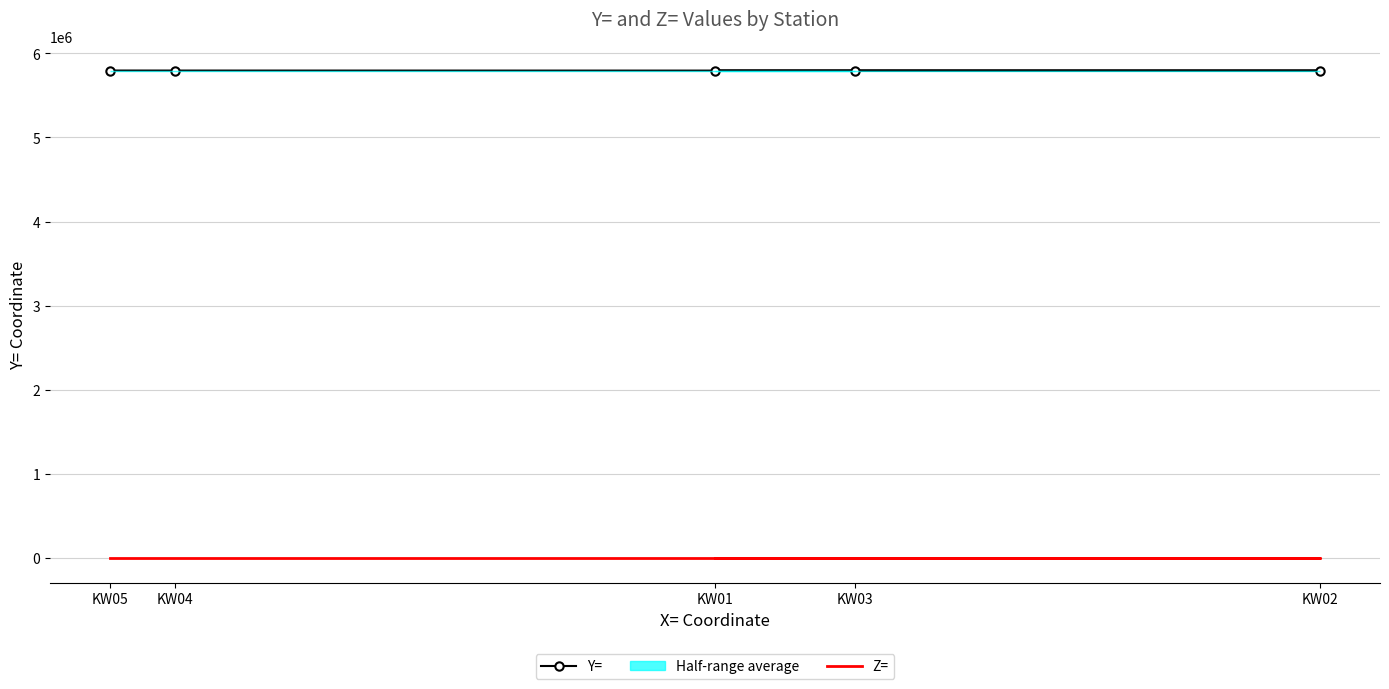

Which has a higher value, KW01 or KW02?

KW02